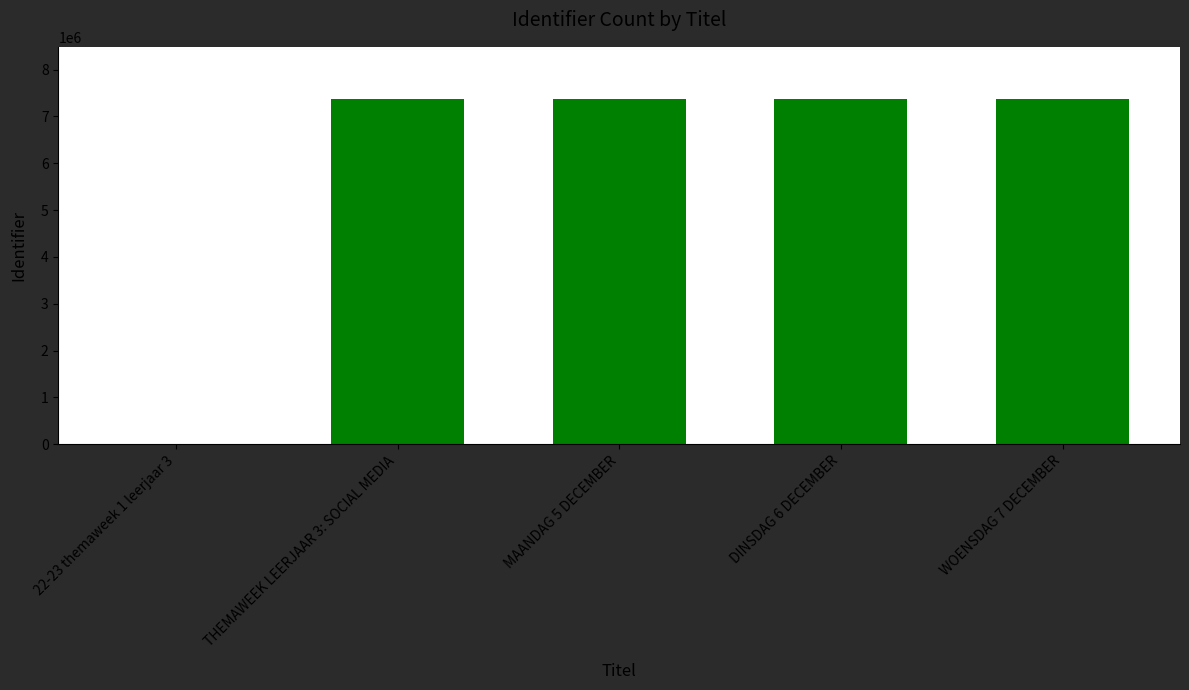

What is the difference between the values at 22-23 themaweek 1 leerjaar 3 and MAANDAG 5 DECEMBER?

7377995